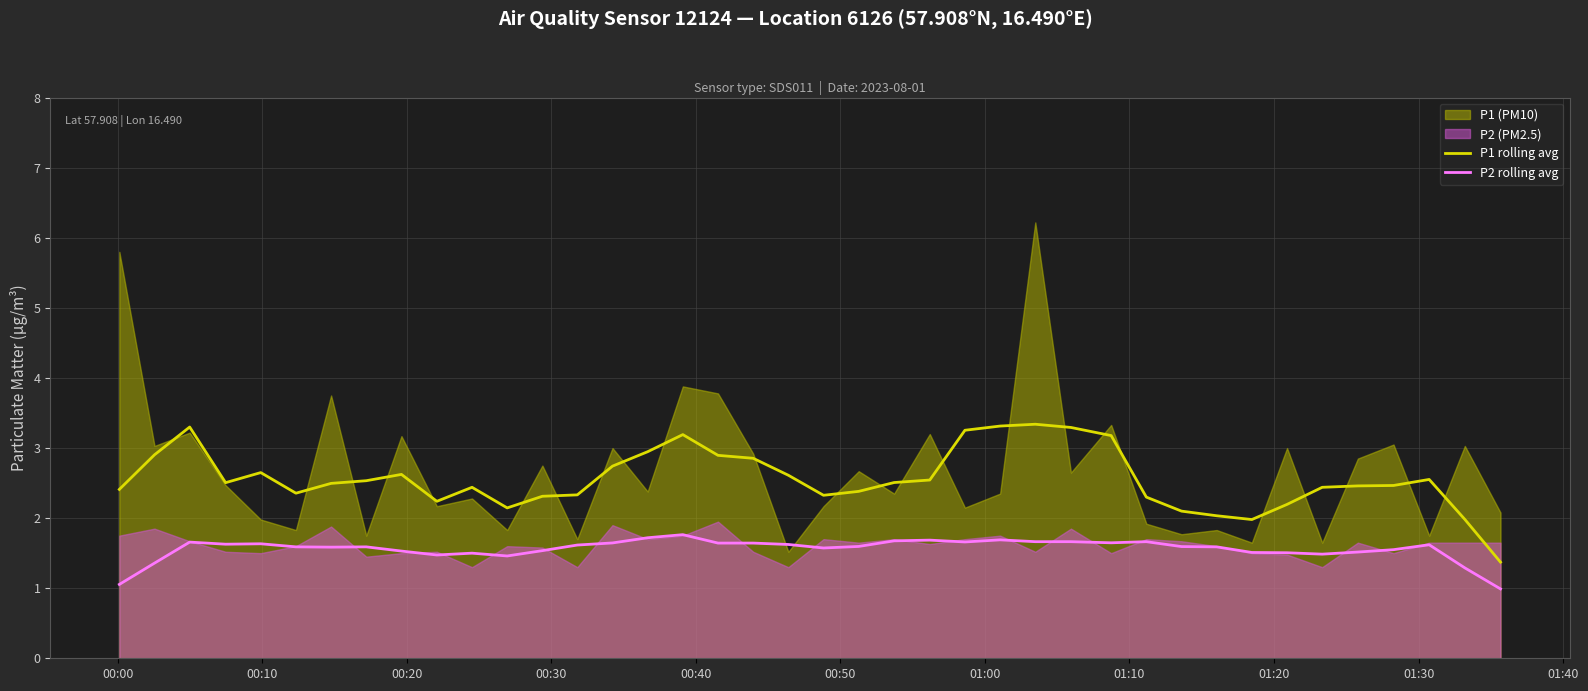

In P1 rolling avg, how many points are higher than both neighbors (excluding endpoints)?

7